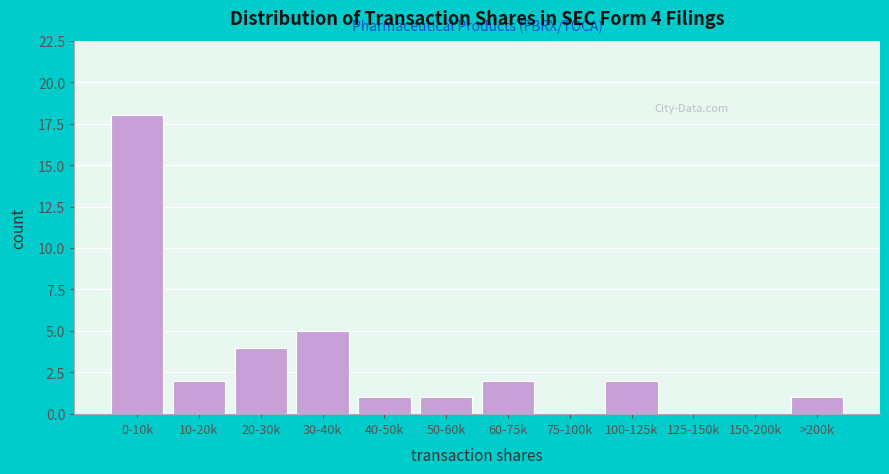

Reading left to right, what are all the values shown in this chart?

0-10k=18	10-20k=2	20-30k=4	30-40k=5	40-50k=1	50-60k=1	60-75k=2	75-100k=0	100-125k=2	125-150k=0	150-200k=0	>200k=1